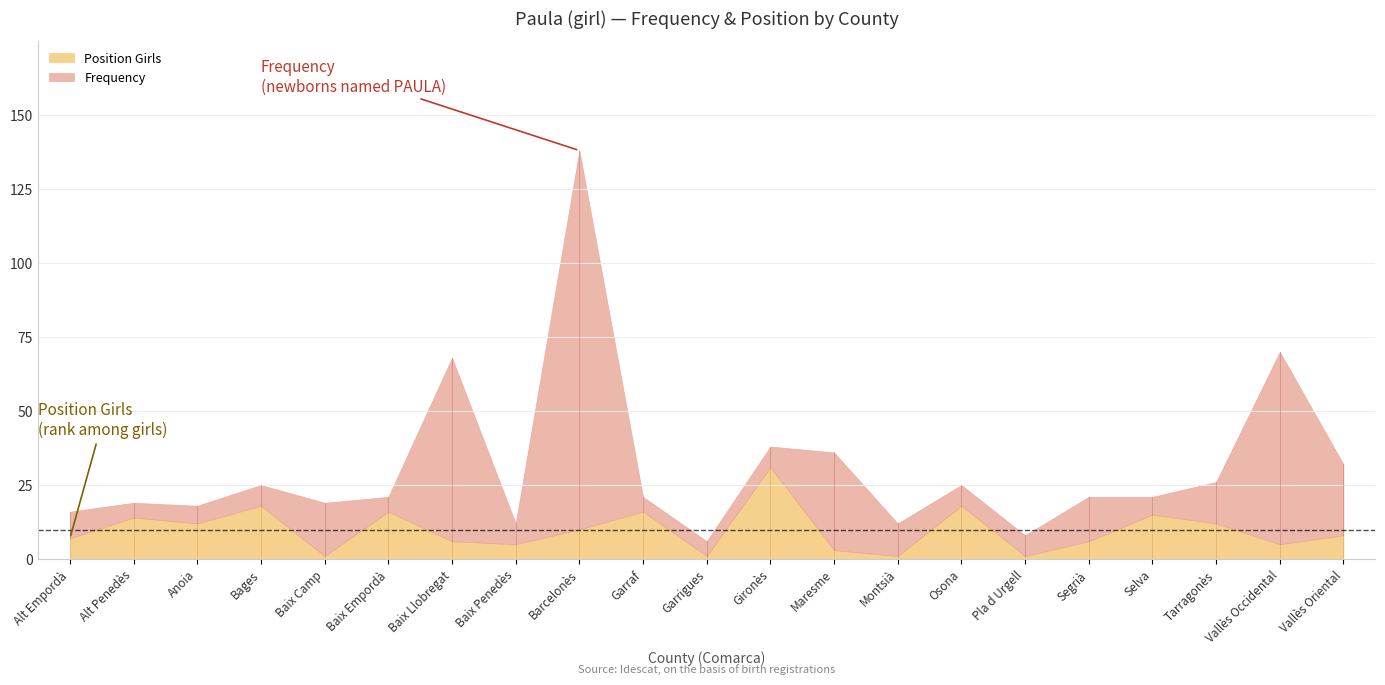

How many distinct data groups are displayed?

3